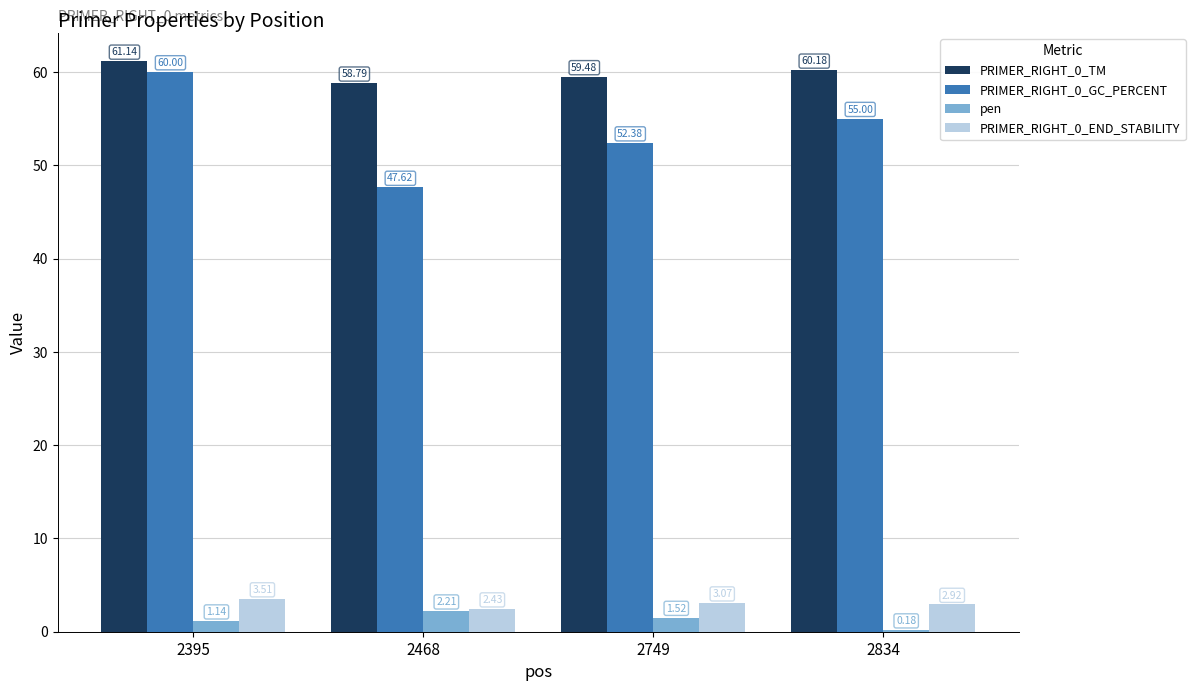

What is the sum of all PRIMER_RIGHT_0_GC_PERCENT values?

215.0